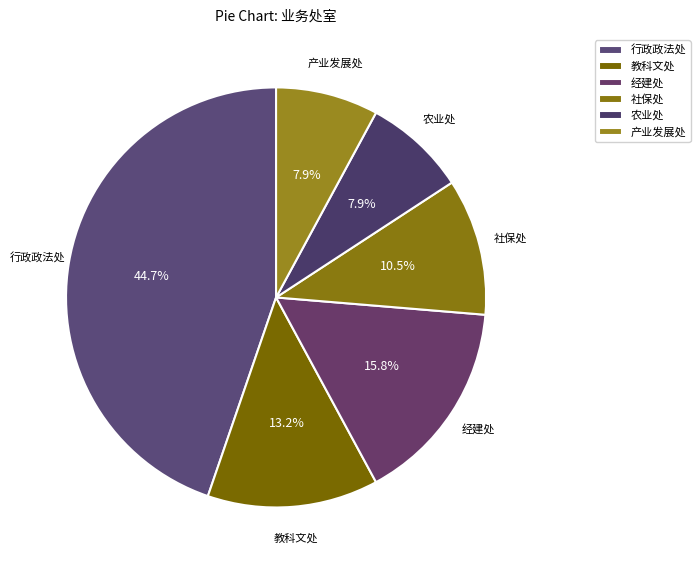

The 农业处 slice represents 1% of the pie. True or false?

False